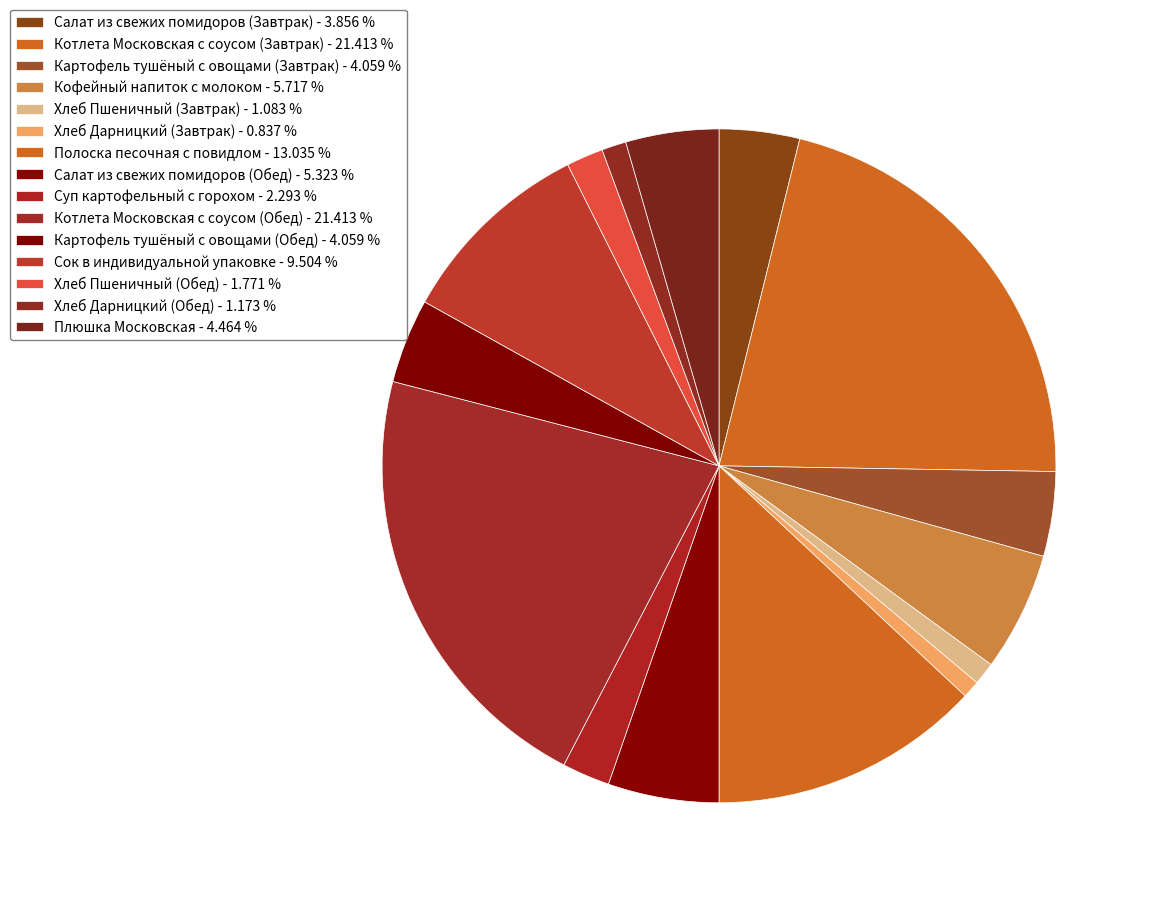

Is Котлета Московская с соусом (Обед) the majority of the pie?

No